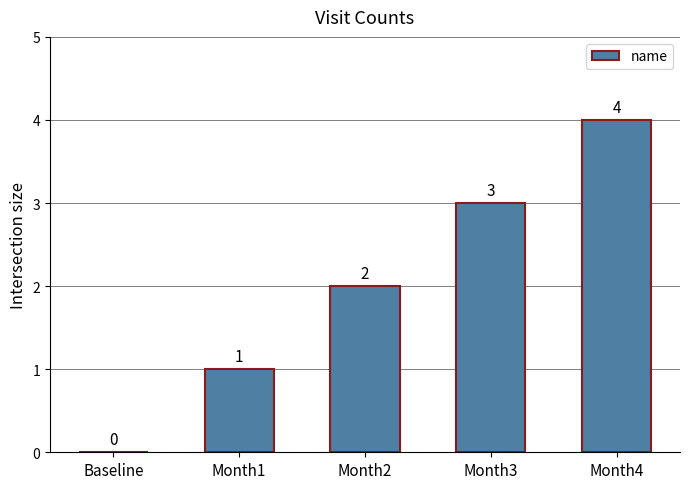

What is the ratio of the value at Month4 to the value at Month2?

2.0